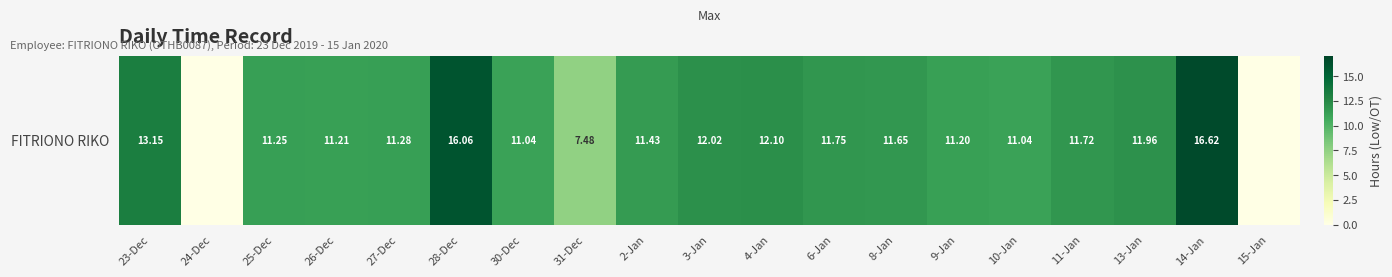

List the labels in order of value, largest first.

14-Jan, 28-Dec, 23-Dec, 4-Jan, 3-Jan, 13-Jan, 6-Jan, 11-Jan, 8-Jan, 2-Jan, 27-Dec, 25-Dec, 26-Dec, 9-Jan, 30-Dec, 10-Jan, 31-Dec, 24-Dec, 15-Jan